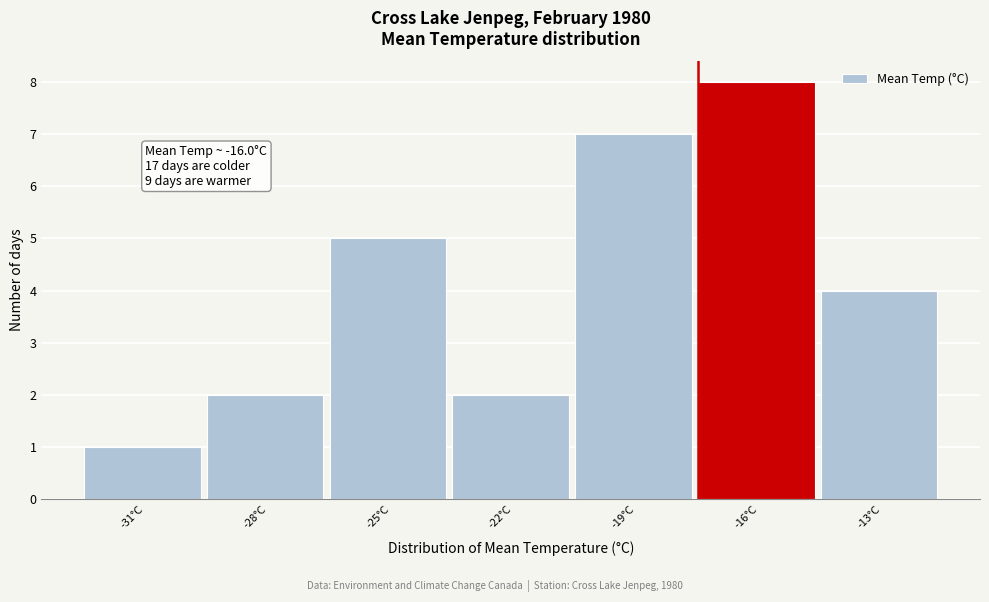

Reading left to right, what are all the values shown in this chart?

-31°C=1	-28°C=2	-25°C=5	-22°C=2	-19°C=7	-16°C=8	-13°C=4